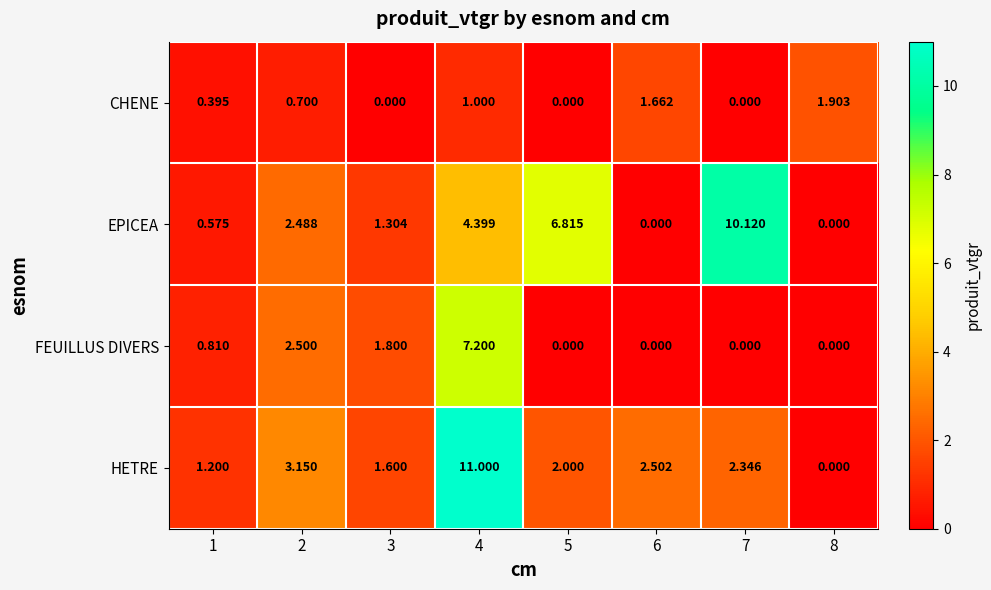

Rank the series at 1 from lowest to highest value.

CHENE, EPICEA, FEUILLUS DIVERS, HETRE